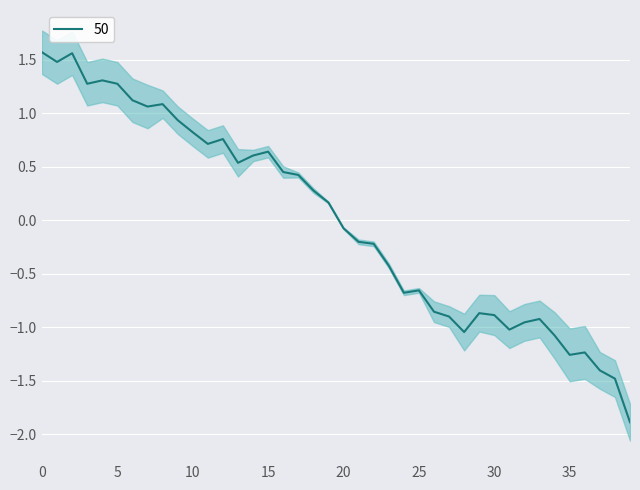

How many series are shown in this chart?

1